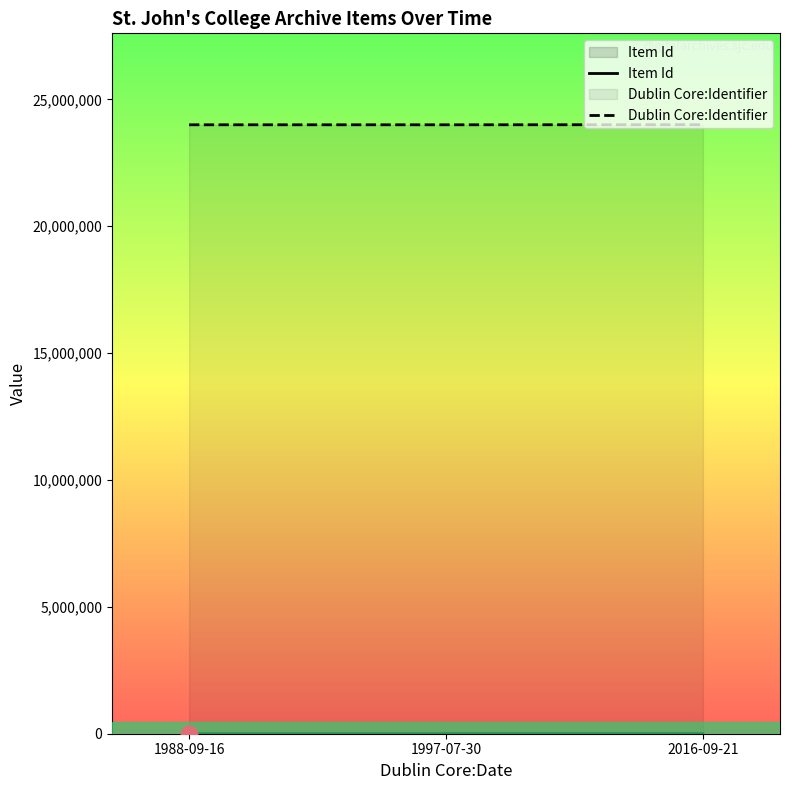

Where is Dublin Core:Identifier nearest to the value 24002491?

1988-09-16